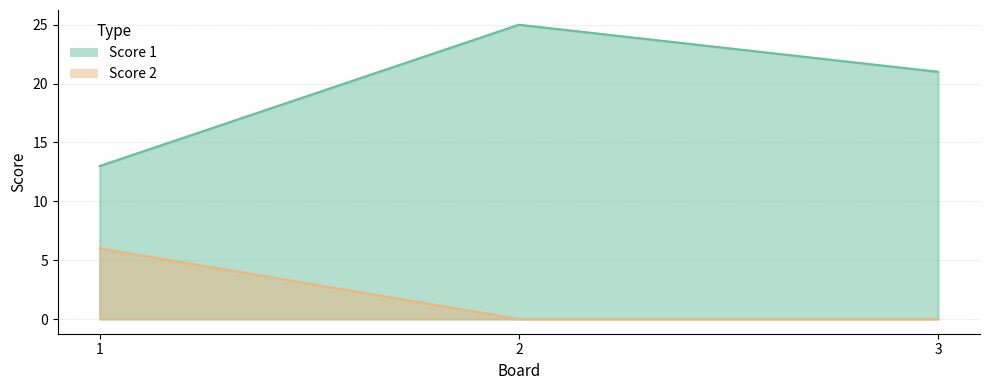

What is the value of the Score 1 point at the 3rd from the left?

21